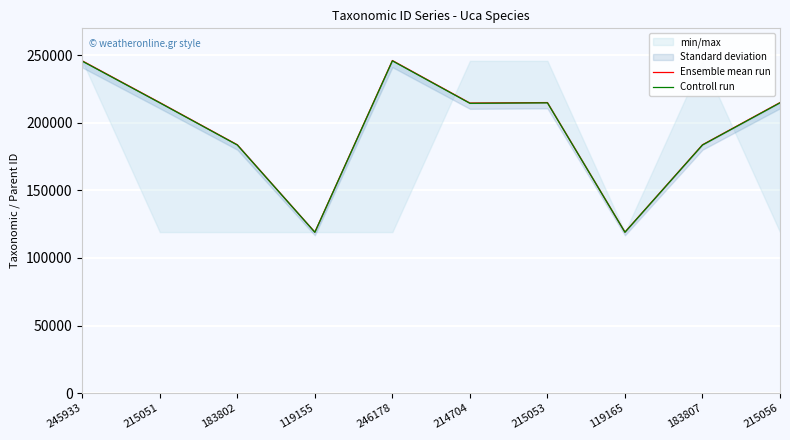

True or false: Ensemble mean run has more than 0 interior local peaks.

True